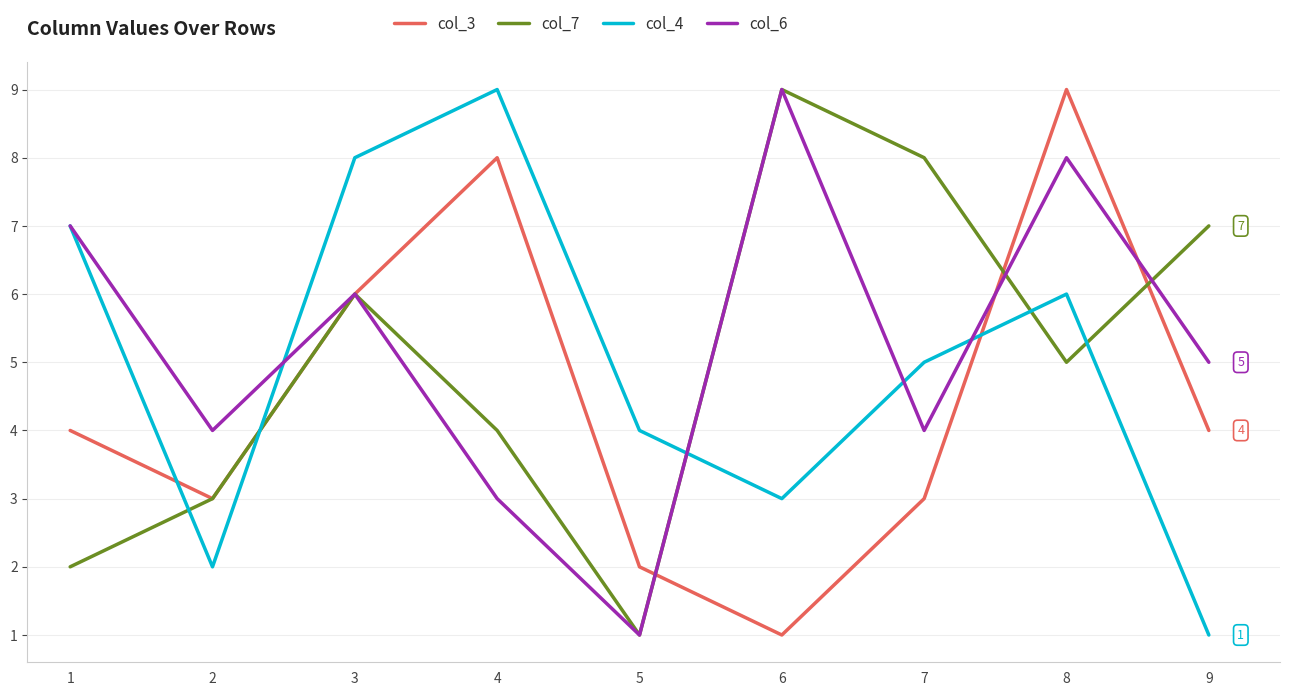

What is the sum of all col_4 values?

45